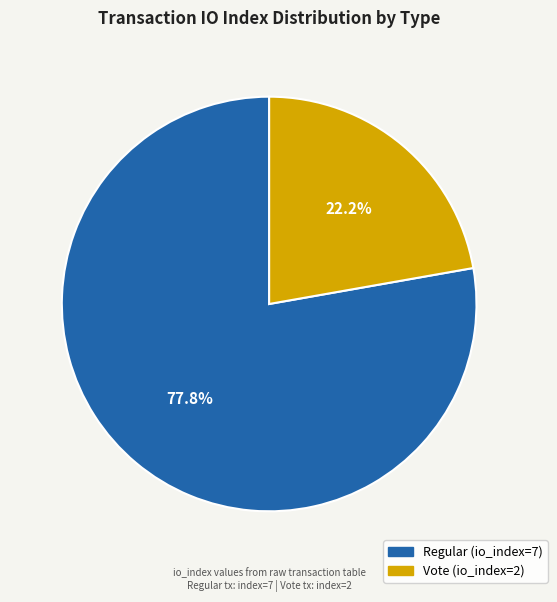

Which slice is the smallest?

Vote (io_index=2)